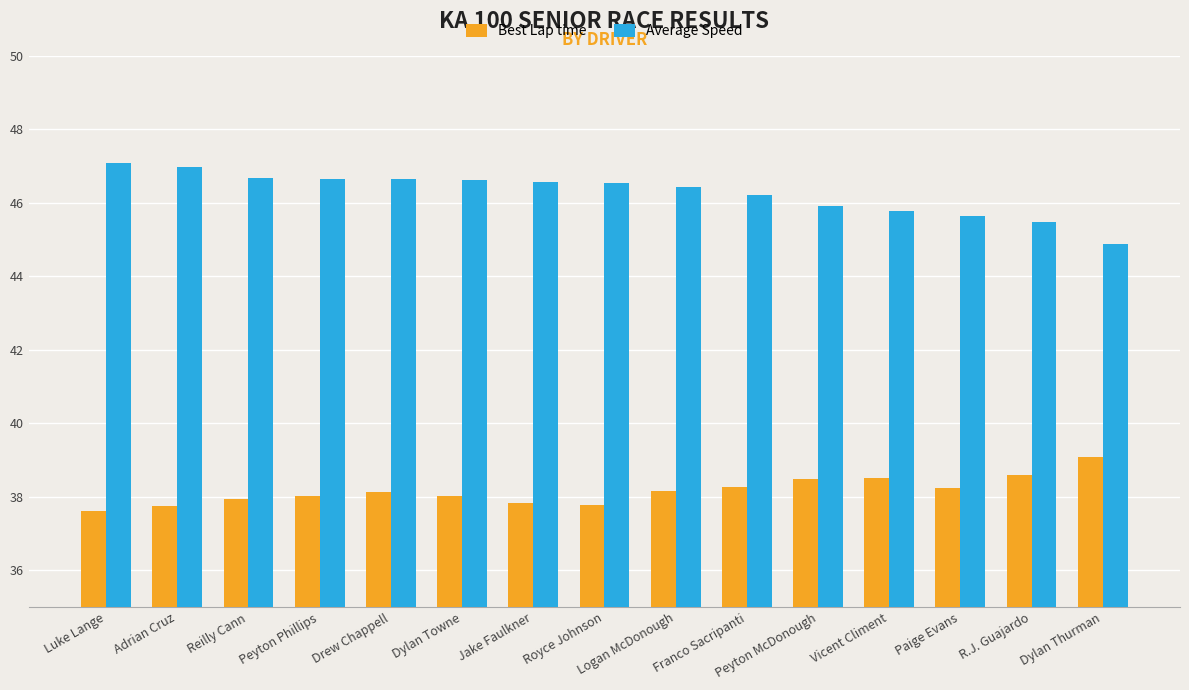

What value does the Average Speed series have at Vicent Climent?

45.8